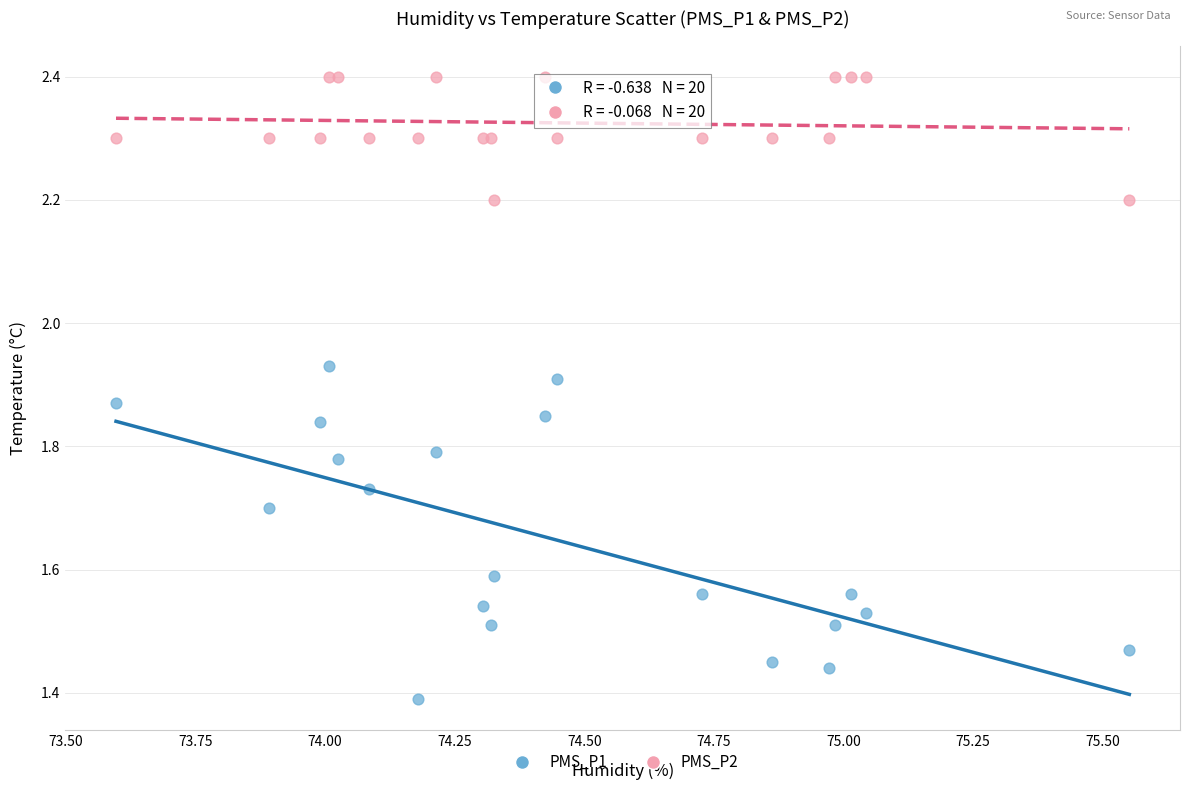

Which series has the widest spread of Y values?

PMS_P1